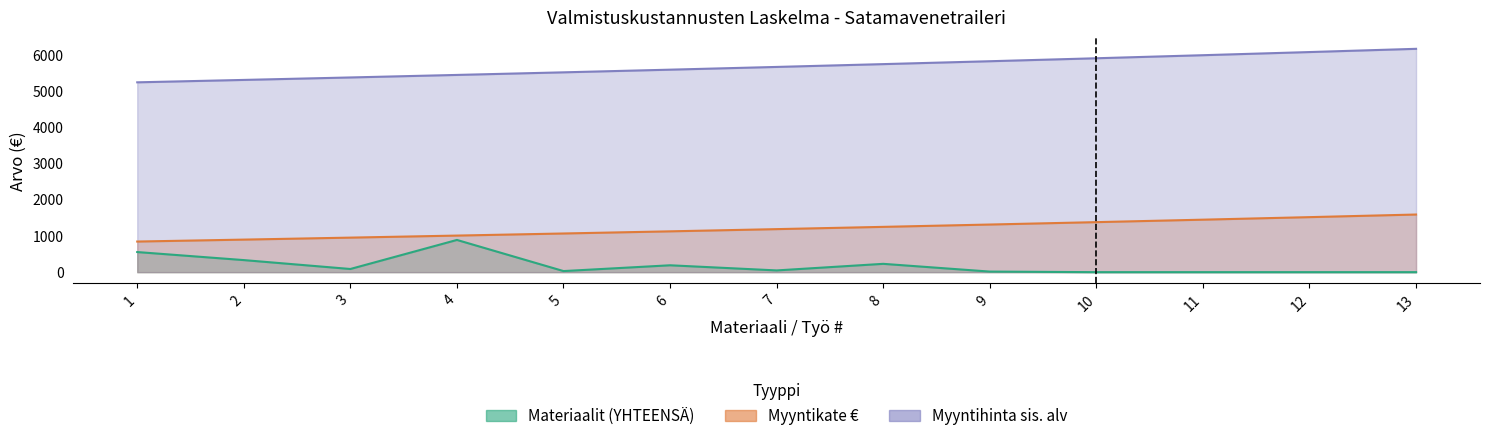

List the series in order of their overall mean, highest first.

Kerroin, Myyntikate €, Materiaalit (YHTEENSÄ)